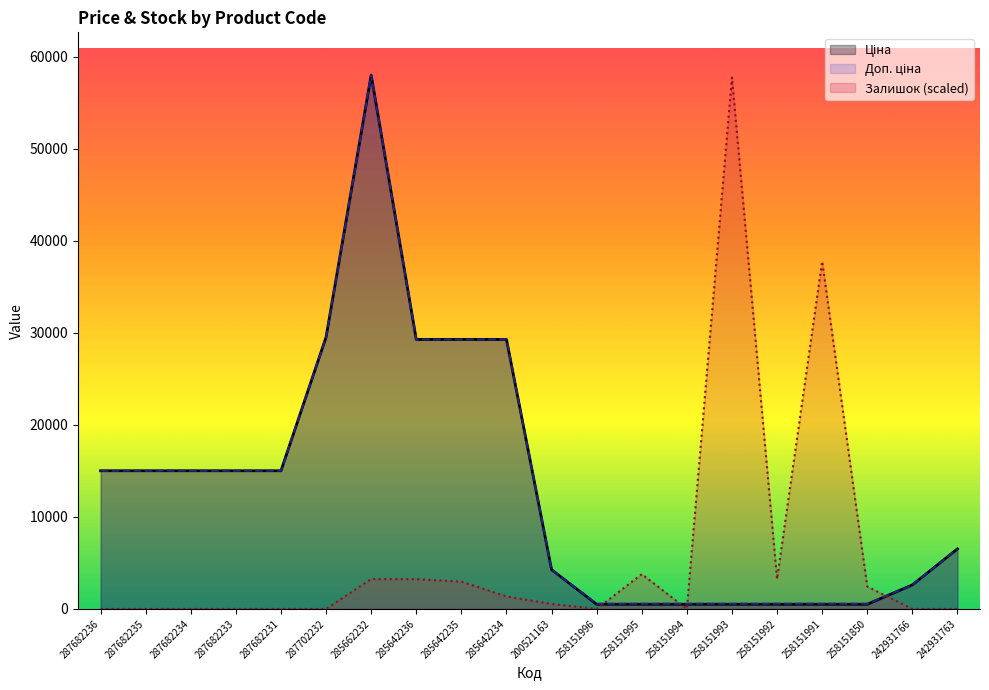

List the series in order of their peak value, lowest first.

Залишок, Ціна, Доп. ціна